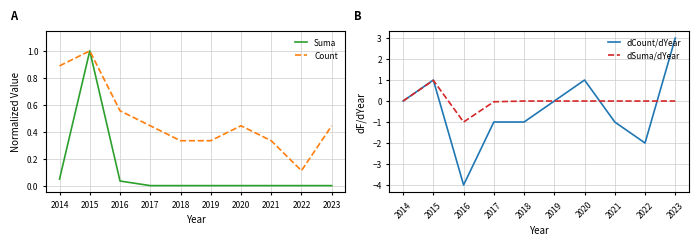

Which series has the largest range (max minus min)?

dCount/dYear